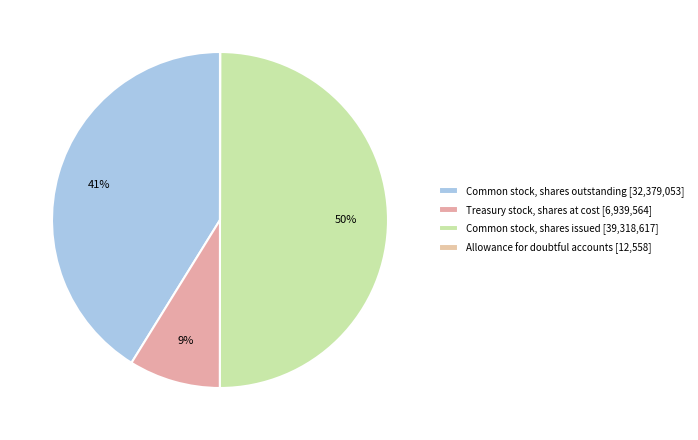

Rank the categories by value from highest to lowest.

Common stock, shares issued, Common stock, shares outstanding, Treasury stock, shares at cost, Allowance for doubtful accounts